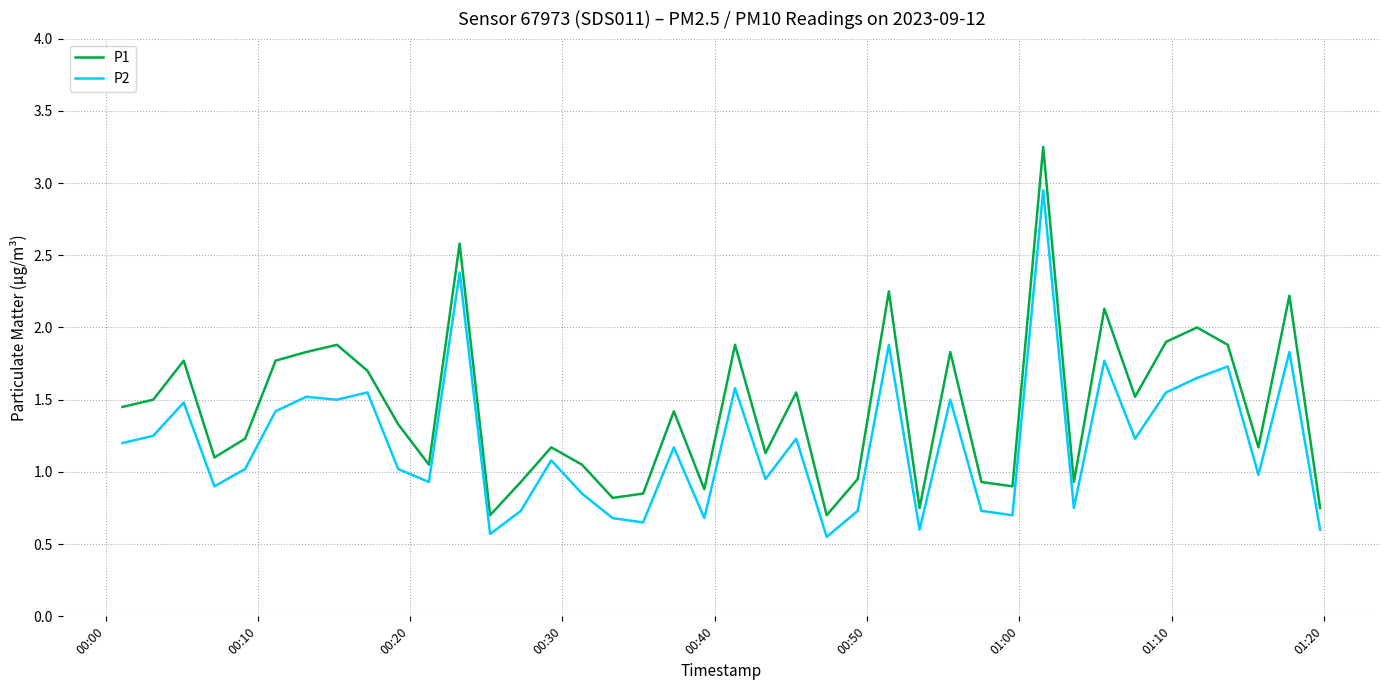

True or false: P2 has more than 0 interior local peaks.

True